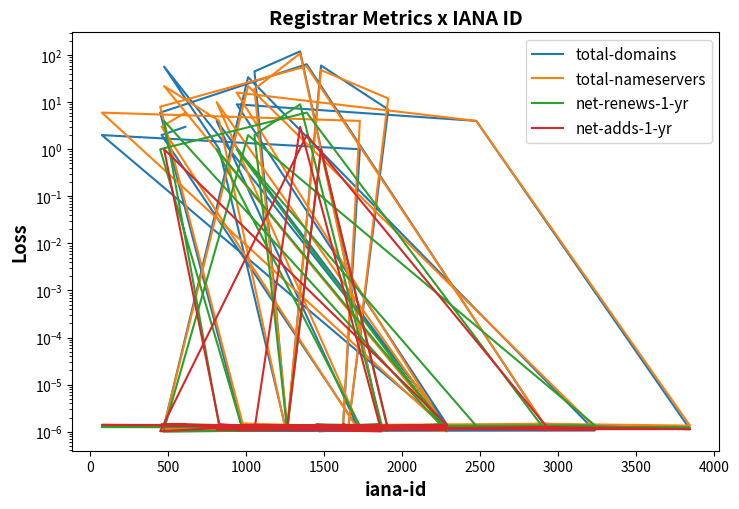

Between which two adjacent categories do total-domains and net-renews-1-yr first intersect?

2500 and 3000